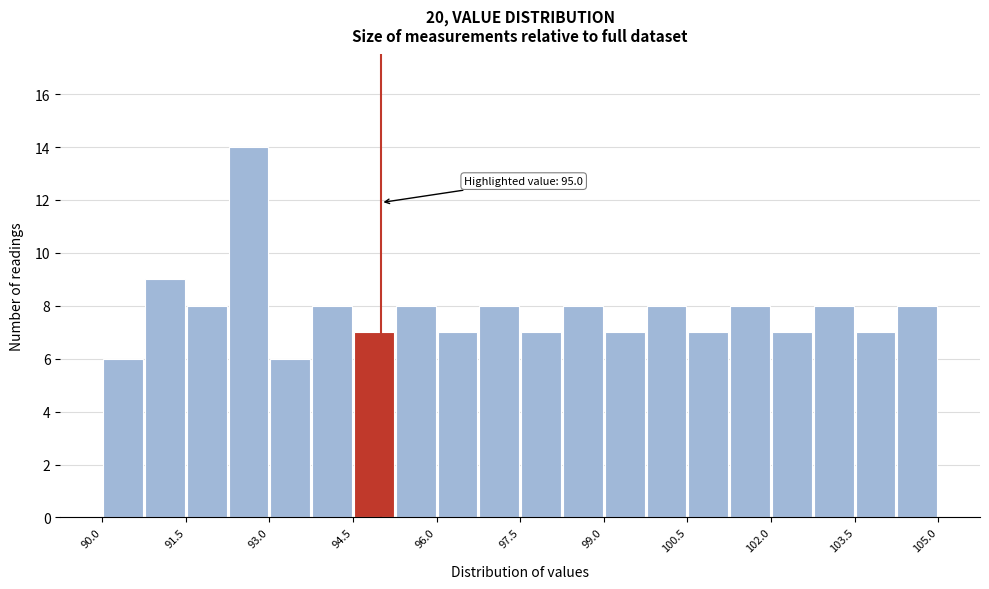

Read against the x-axis, roughly where is the centre of the tallest bar?

92.6